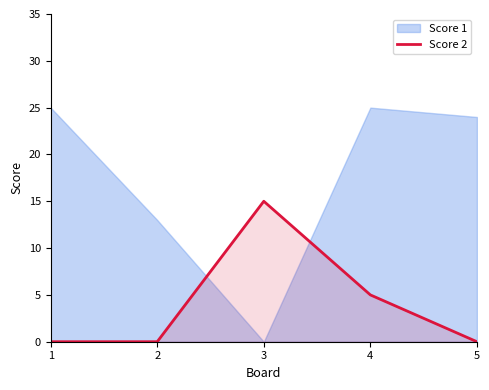

Which series changed the most between 3 and 4?

Score 1